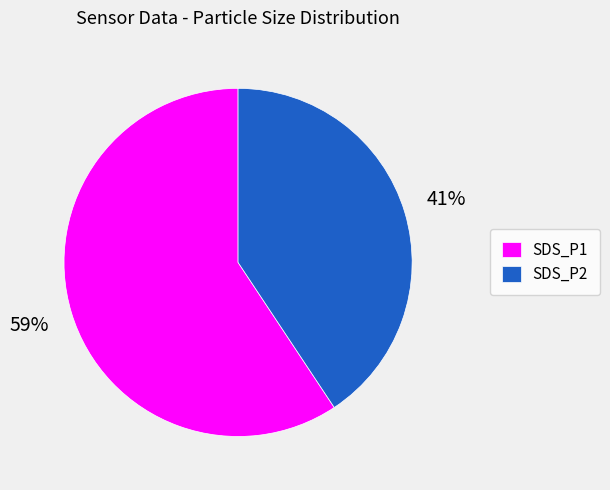

Do SDS_P2 and SDS_P1 together represent more than half of the pie?

Yes